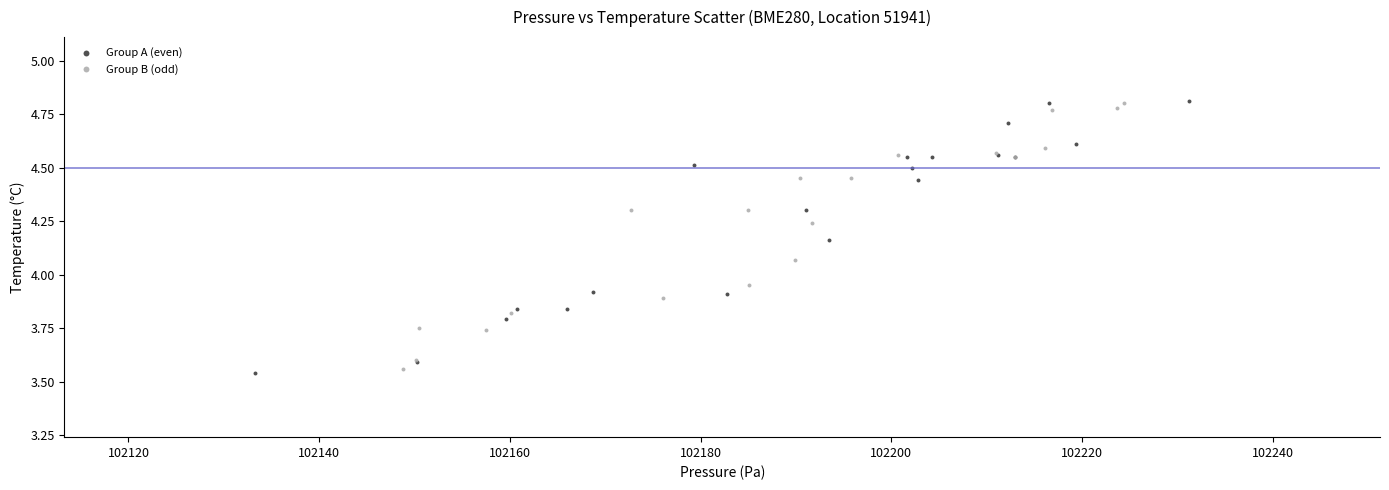

Which series has the largest Y range (max minus min)?

Group A (even)